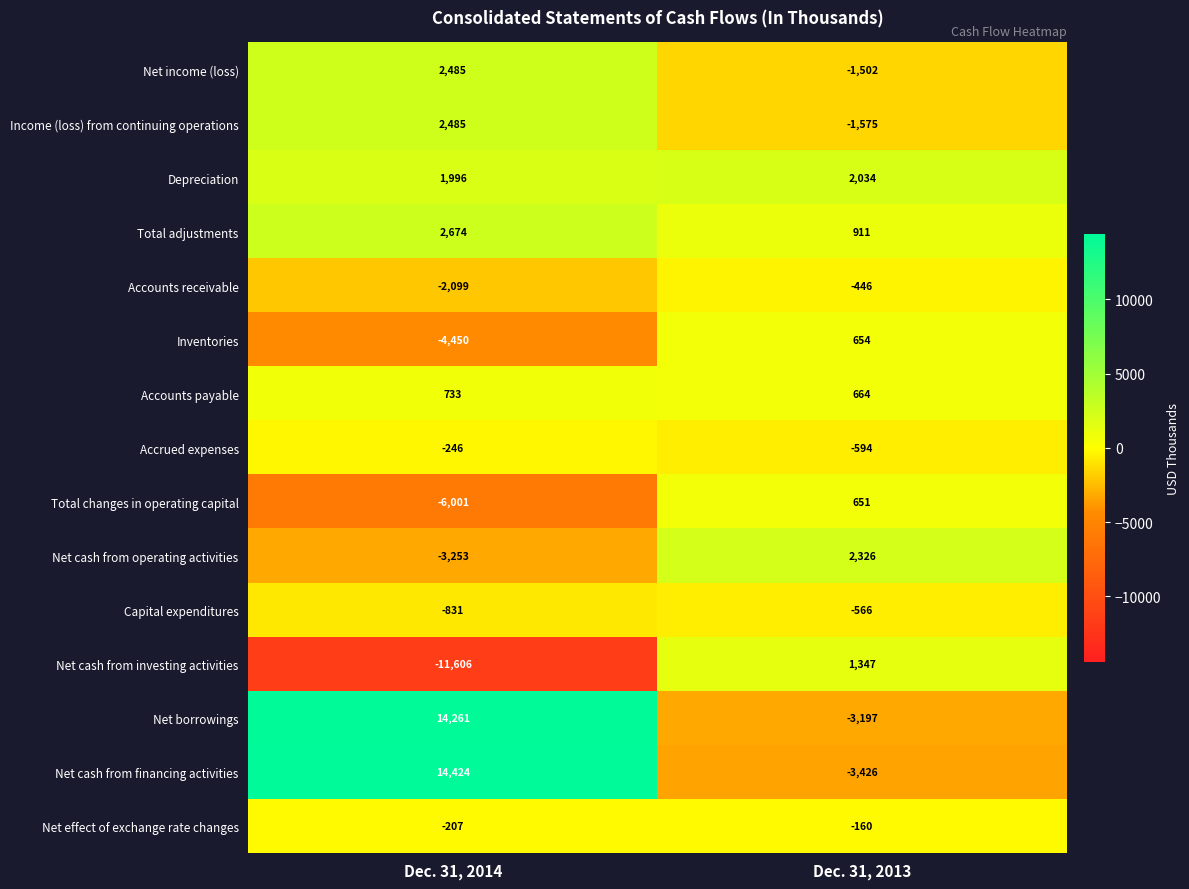

Is the value of Net cash from operating activities at Dec. 31, 2014 greater than the value of Net cash from financing activities at Dec. 31, 2013?

Yes